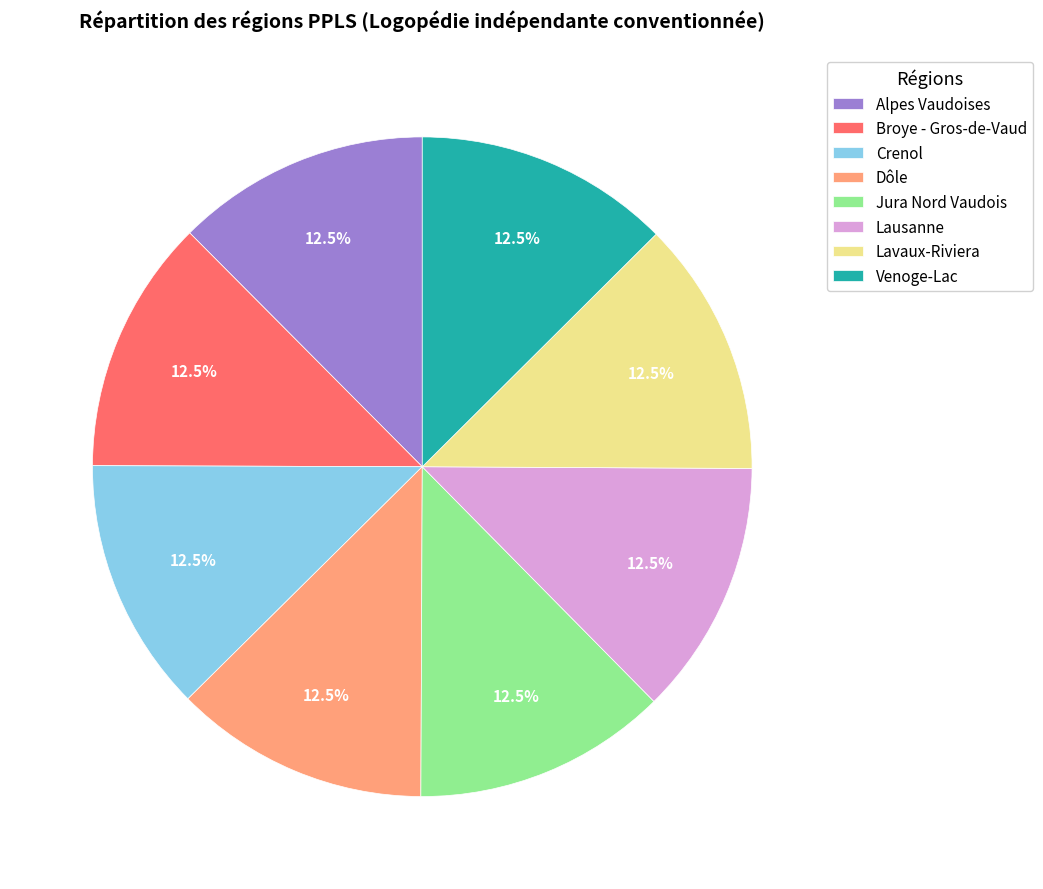

Does Crenol represent more than half of the total?

No